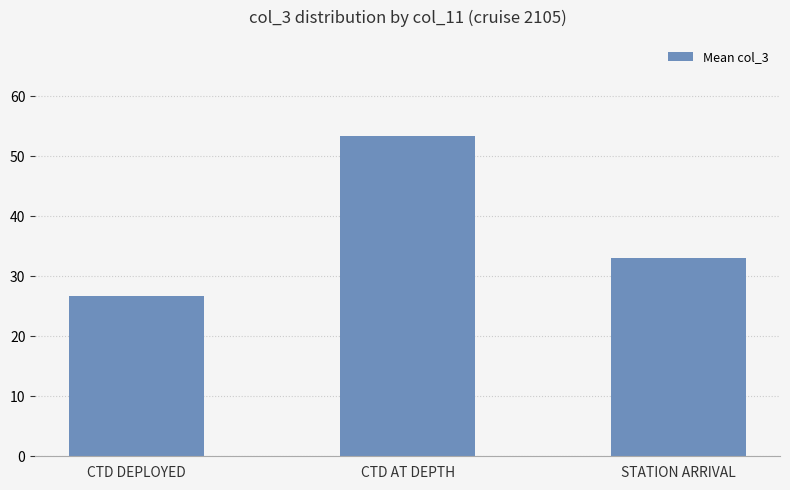

What is the sum of the values at CTD DEPLOYED and STATION ARRIVAL?

59.7